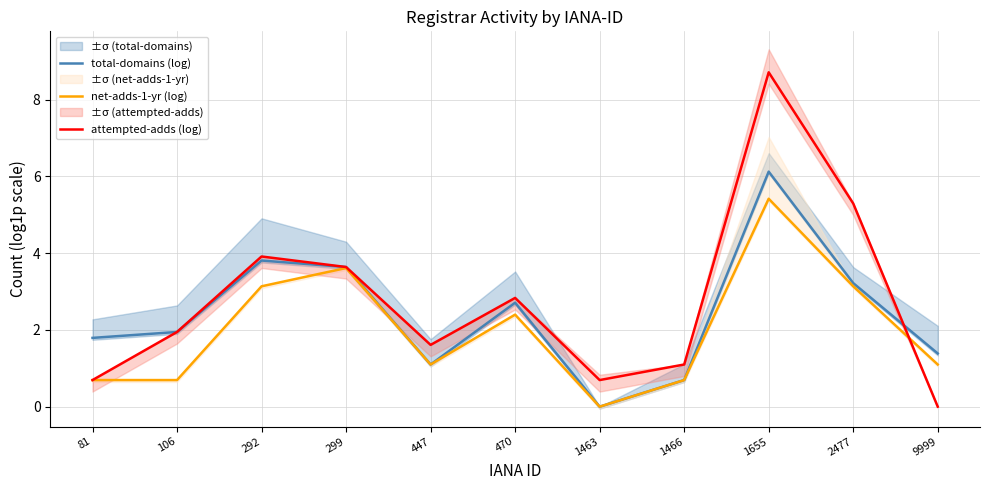

True or false: total-domains (log) and attempted-adds (log) cross at least once.

True